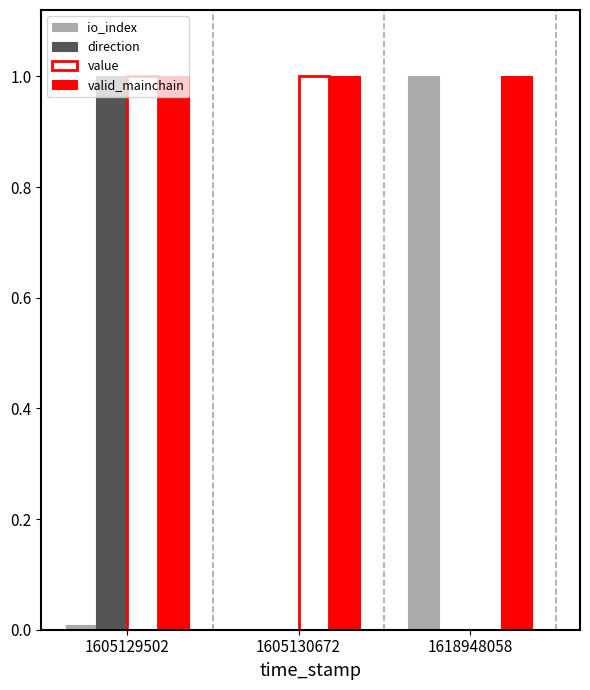

At which label is value closest to 0?

1618948058